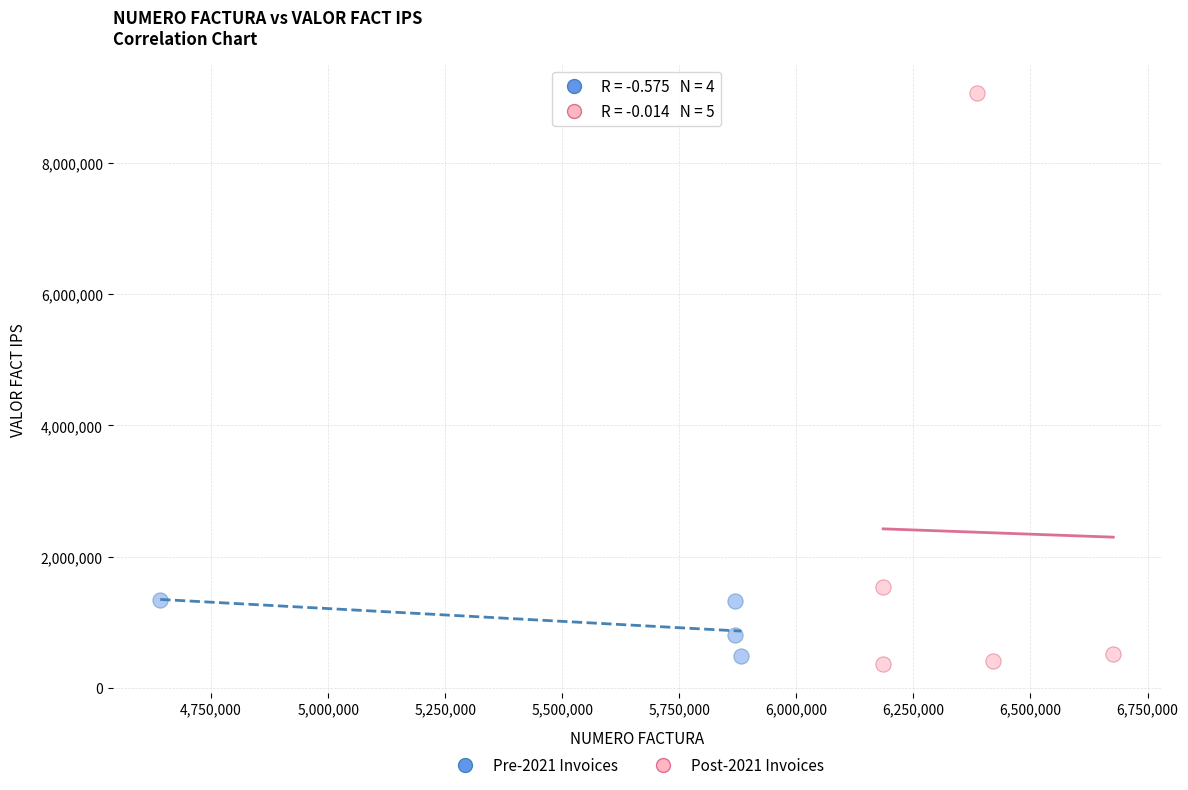

Which series has the widest spread of Y values?

Post-2021 Invoices